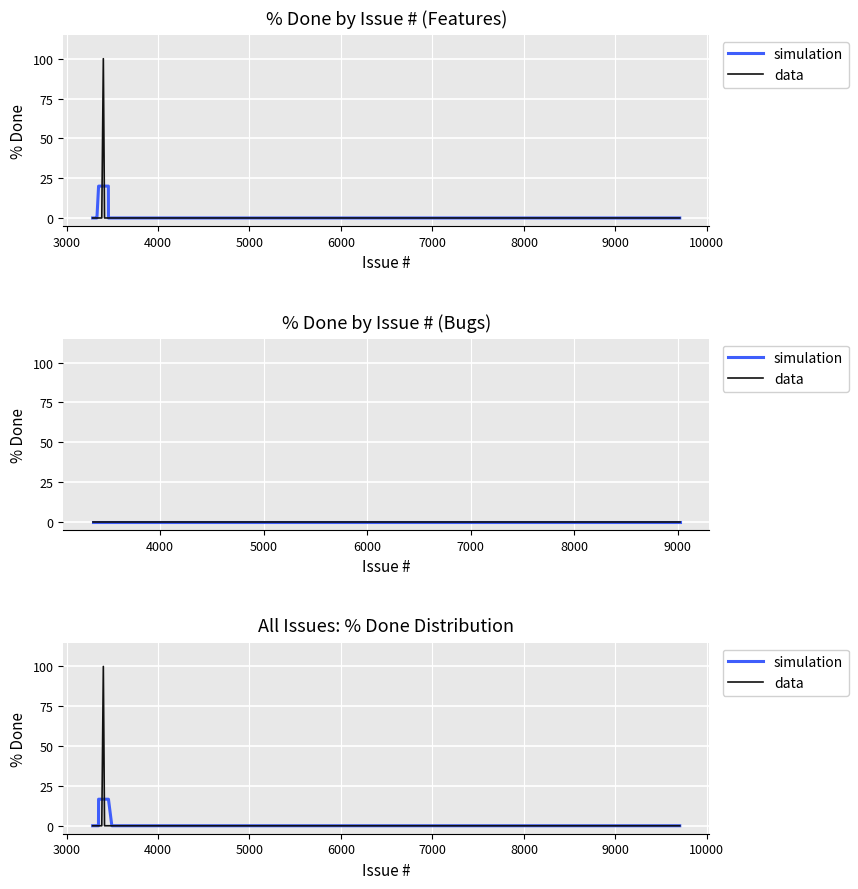

How many distinct data groups are displayed?

2